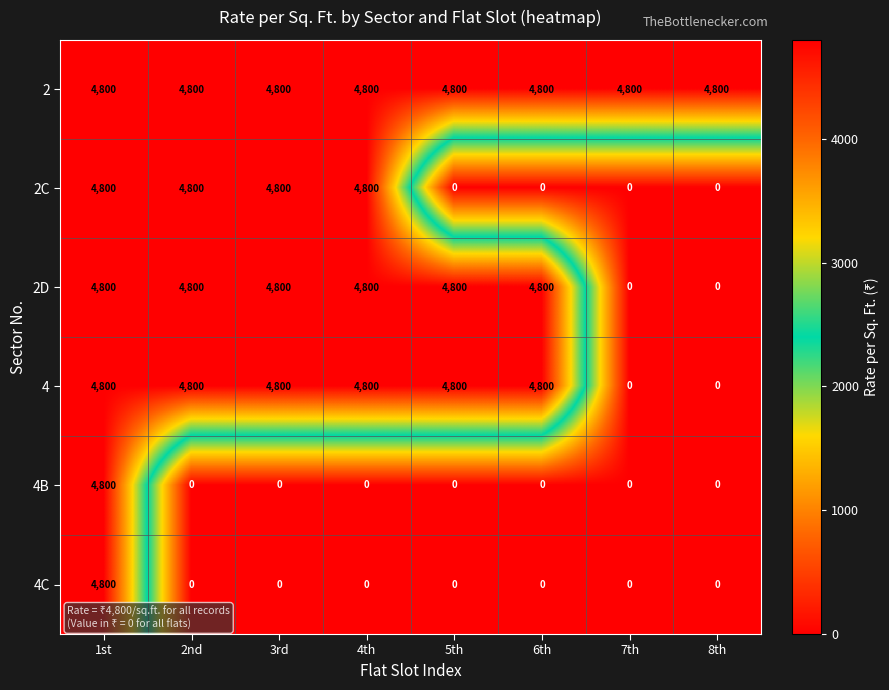

The 4B series shows 0 at 3rd. True or false?

True